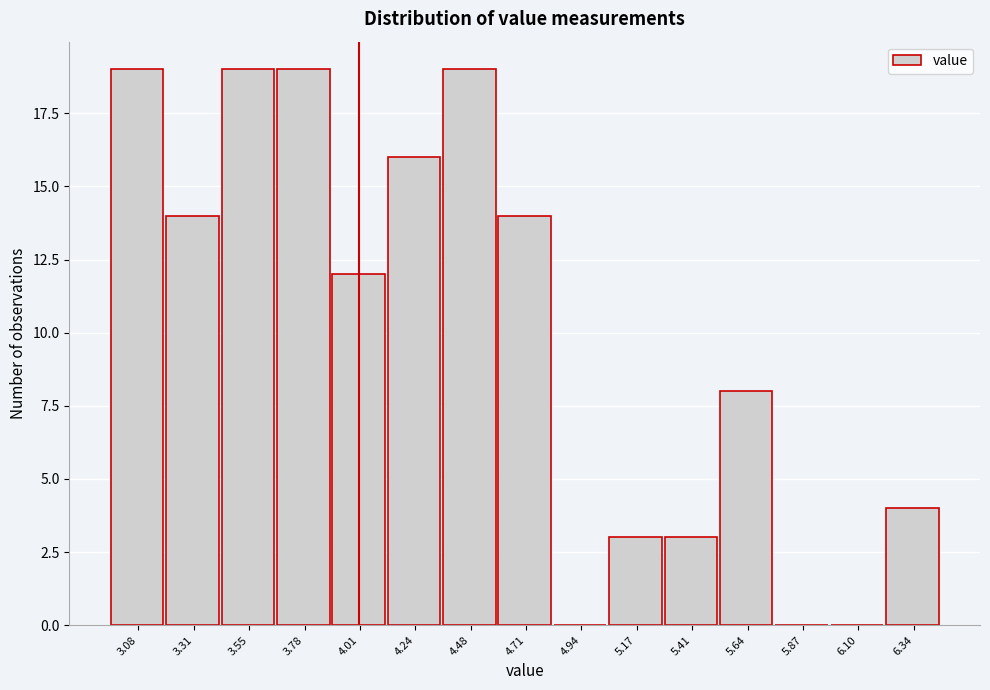

Reading left to right, transcribe all the data shown in this chart.

3.08=19	3.31=14	3.55=19	3.78=19	4.01=12	4.24=16	4.48=19	4.71=14	4.94=0	5.17=3	5.41=3	5.64=8	5.87=0	6.10=0	6.34=4